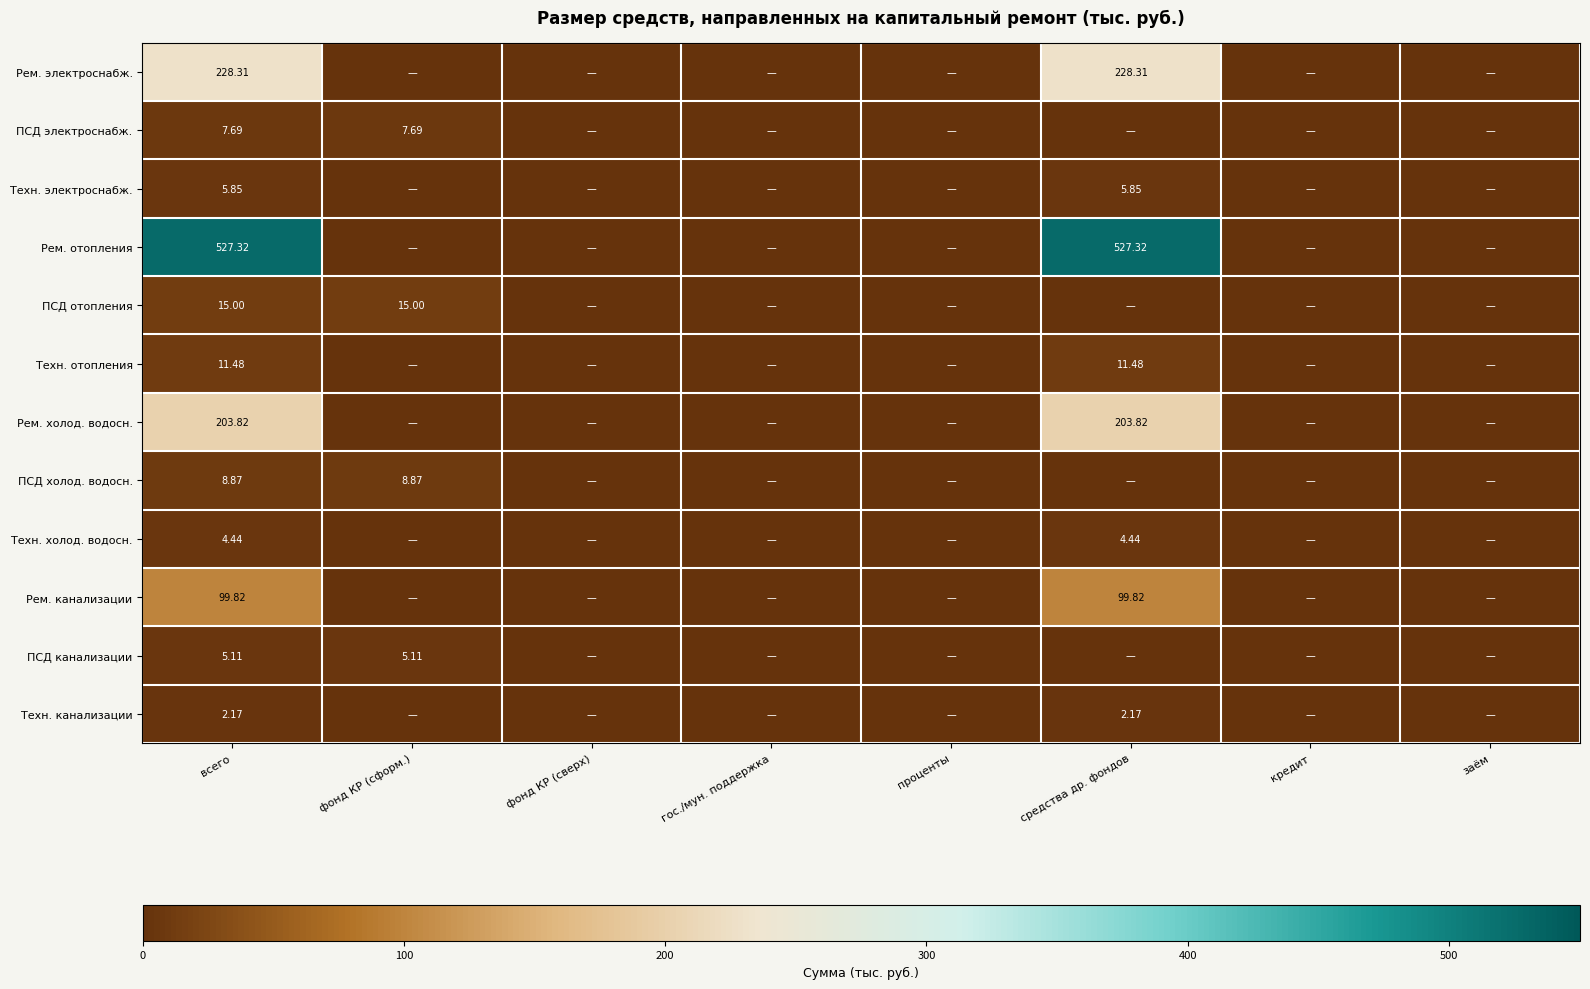

What is the difference between the second highest and second lowest values in the Рем. канализации series?

99.8